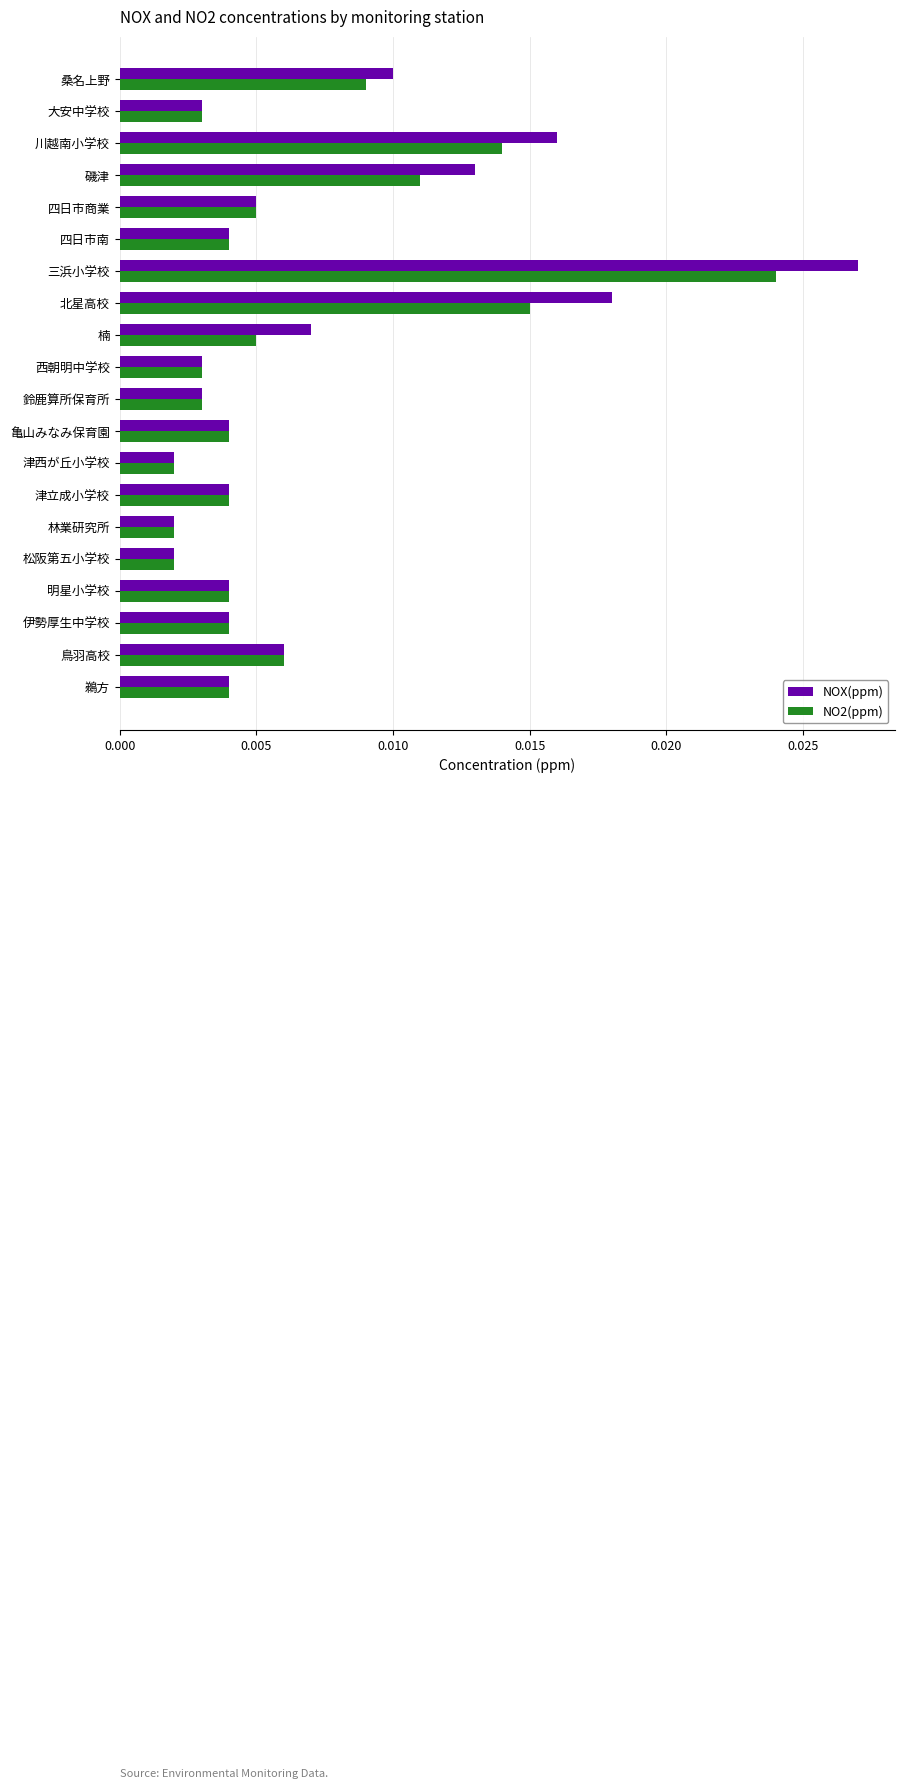

What are all the series names shown in the legend?

NOX(ppm), NO2(ppm)